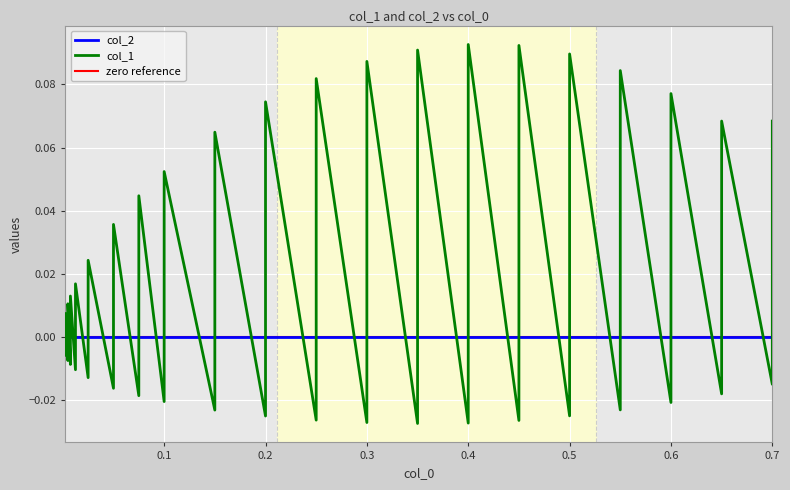

How many values are below zero?

20